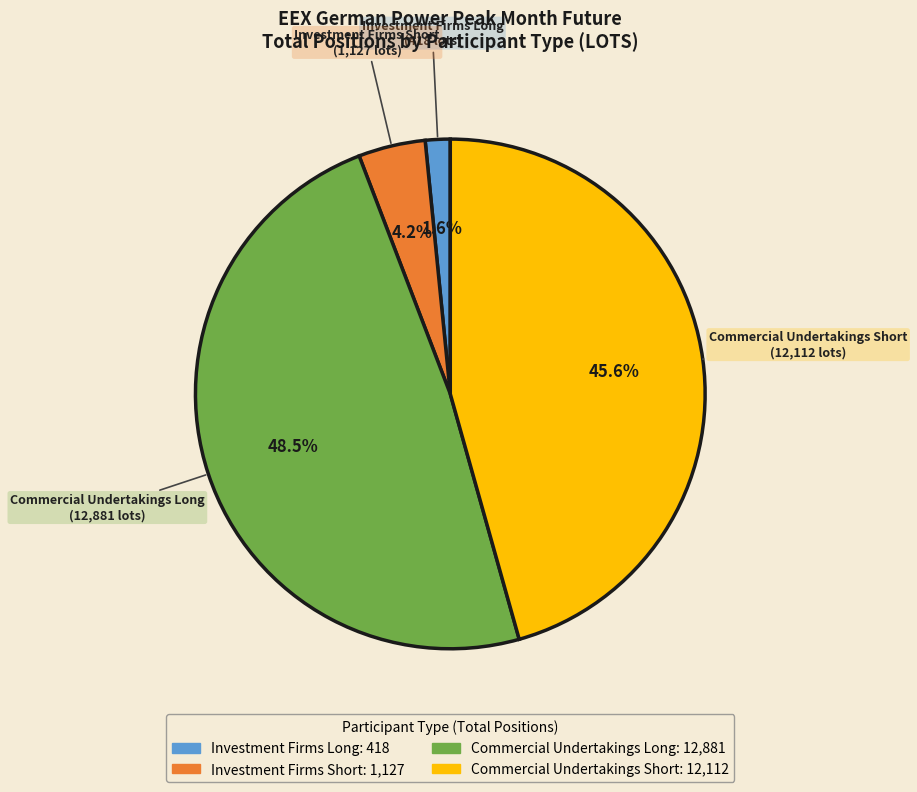

Does any single category account for the majority?

No